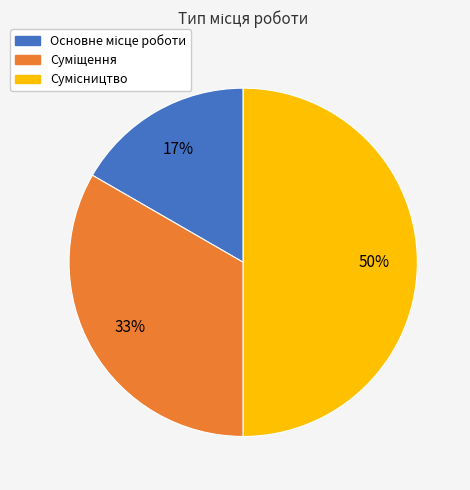

To the nearest percent, what is the difference between the largest and smallest slice percentages?

33%